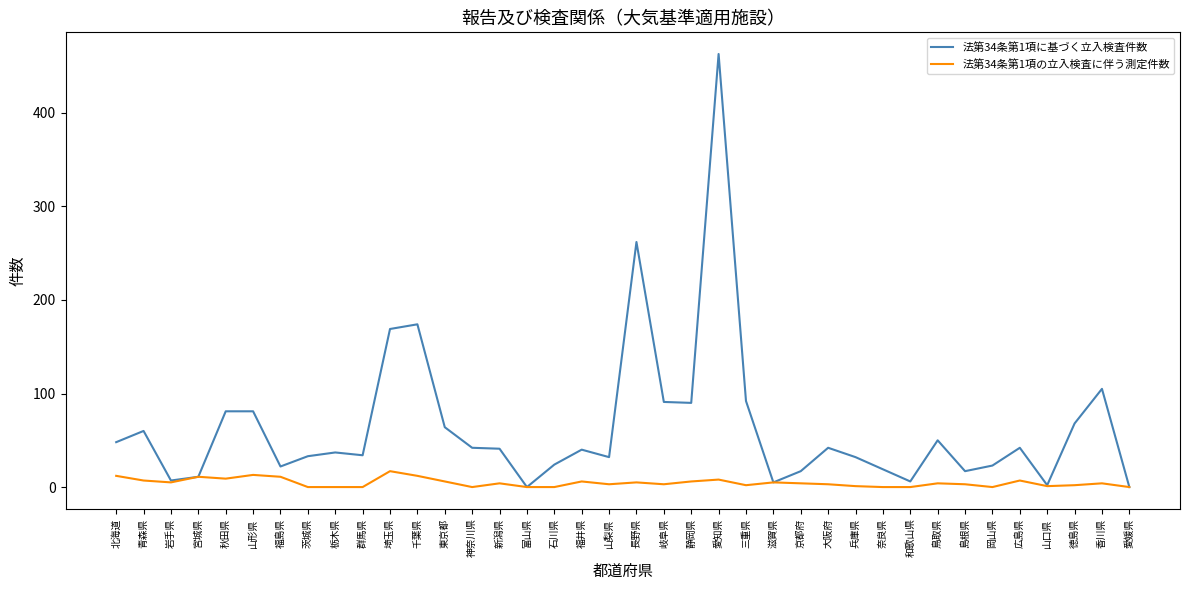

Is the value of 法第34条第1項に基づく立入検査件数 at 兵庫県 greater than the value of 法第34条第1項の立入検査に伴う測定件数 at 京都府?

Yes